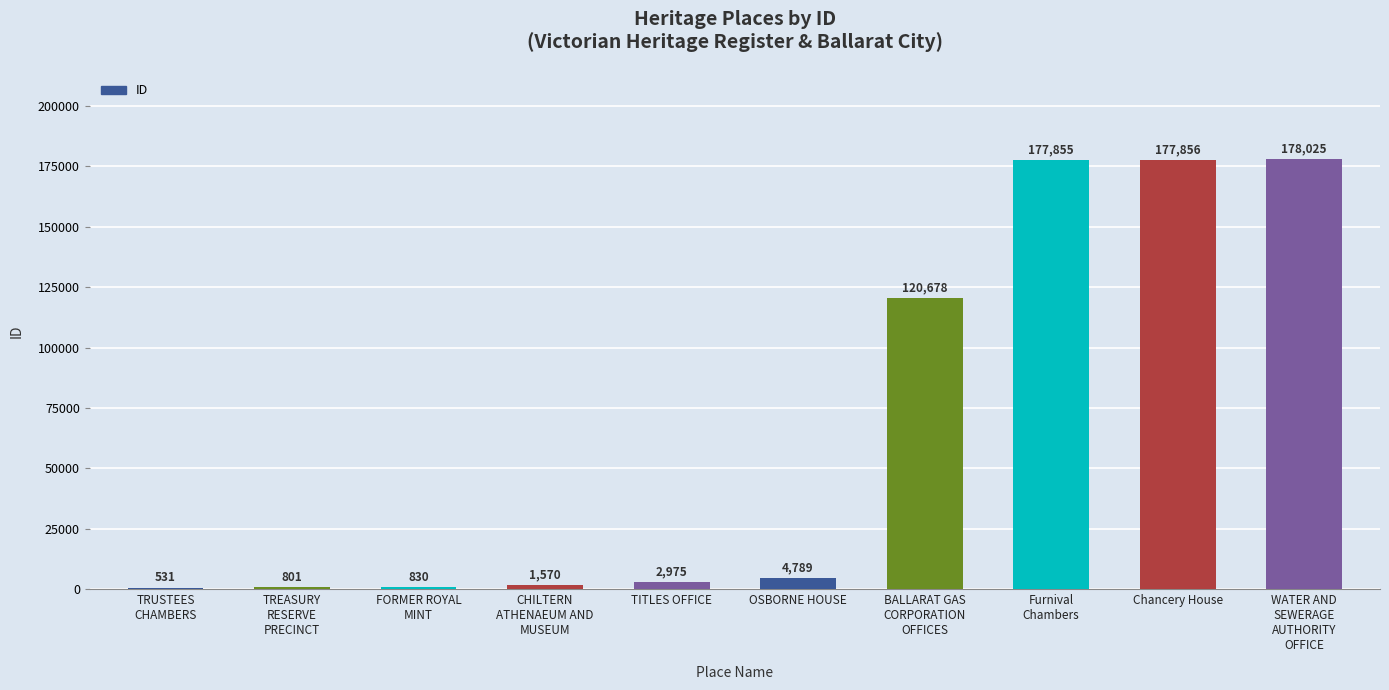

What is the greatest value displayed?

178025